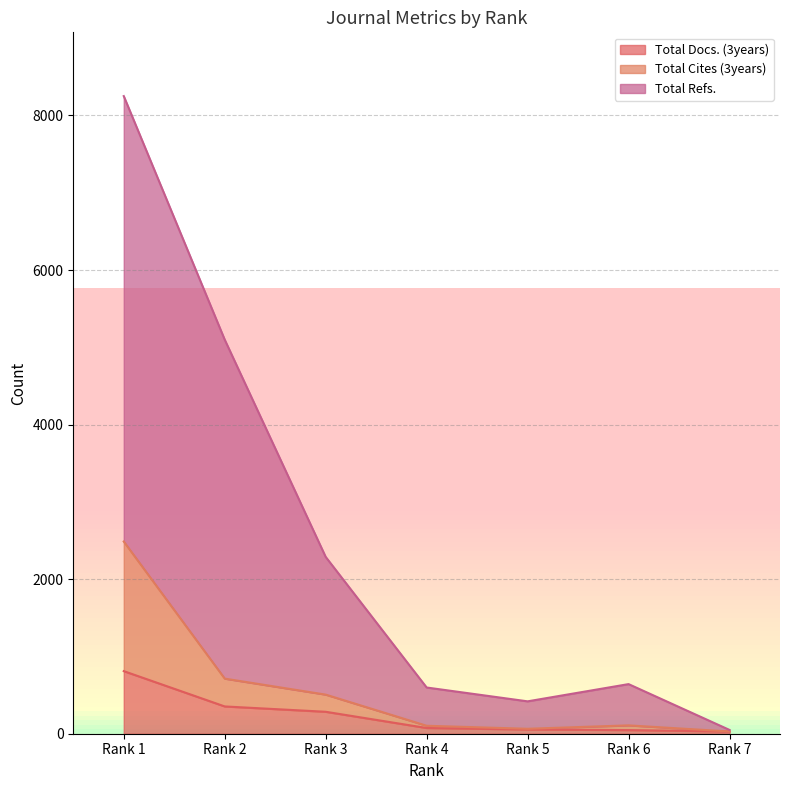

What is the sum of the Total Docs. (3years) values at Rank 1 and Rank 3?

1094